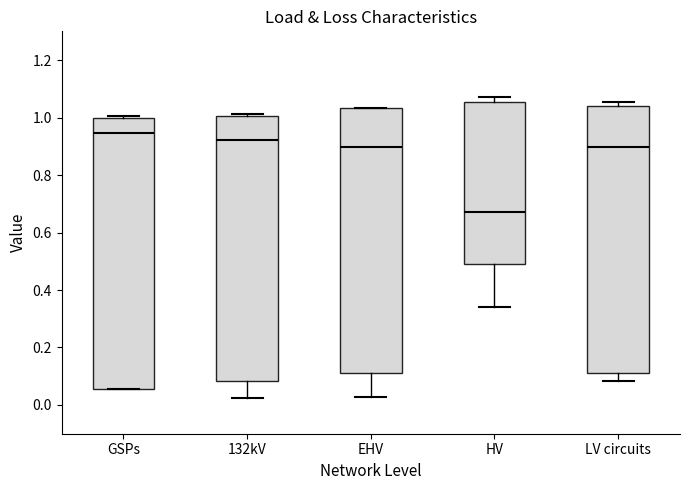

Which box has the highest median line?

GSPs